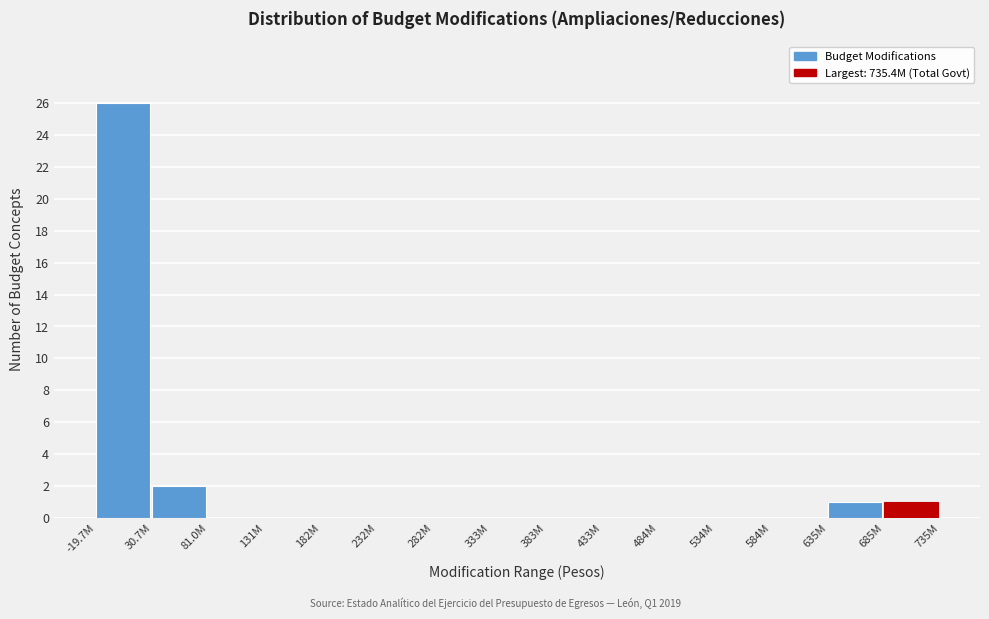

Reading left to right, extract all data points from this chart.

-19.7M=26	30.7M=2	81.0M=0	131M=0	182M=0	232M=0	282M=0	333M=0	383M=0	433M=0	484M=0	534M=0	584M=0	635M=1	685M=1